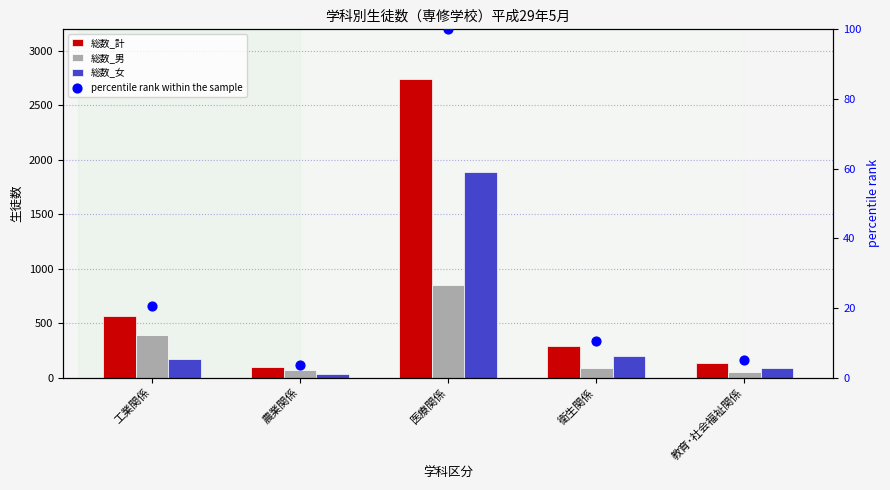

What are all the series names shown in the legend?

総数_計, 総数_男, 総数_女, percentile rank within the sample